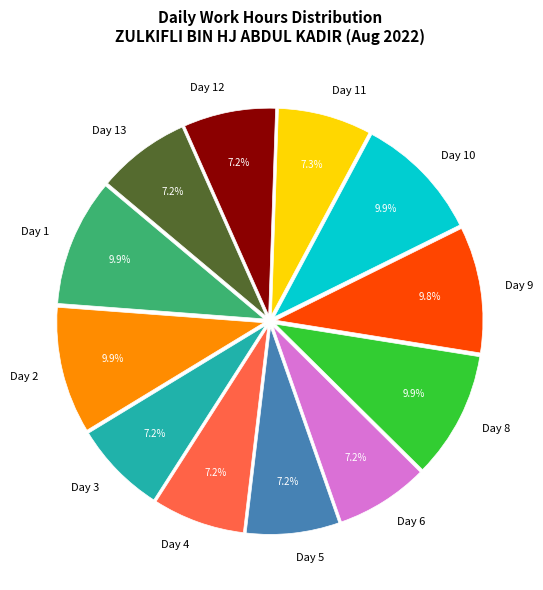

To the nearest percent, what portion does Day 12 represent?

7%